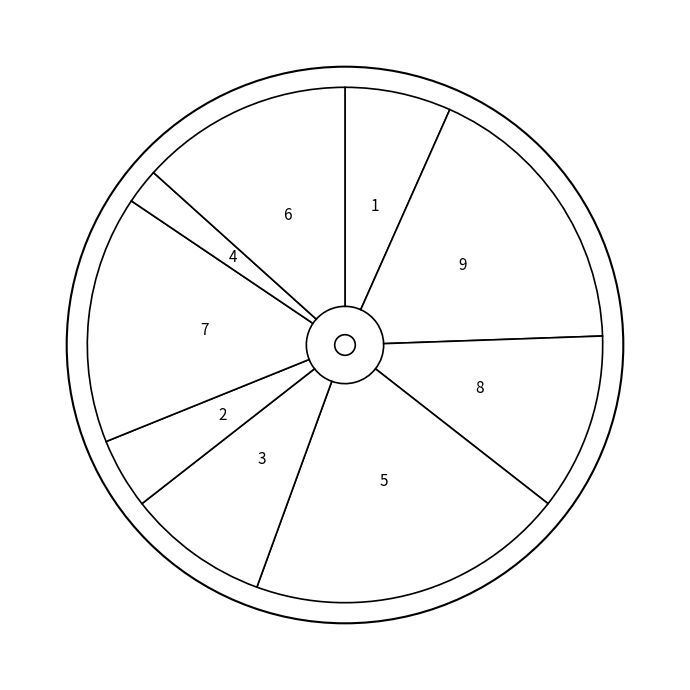

The 7 slice represents 16% of the pie. True or false?

True